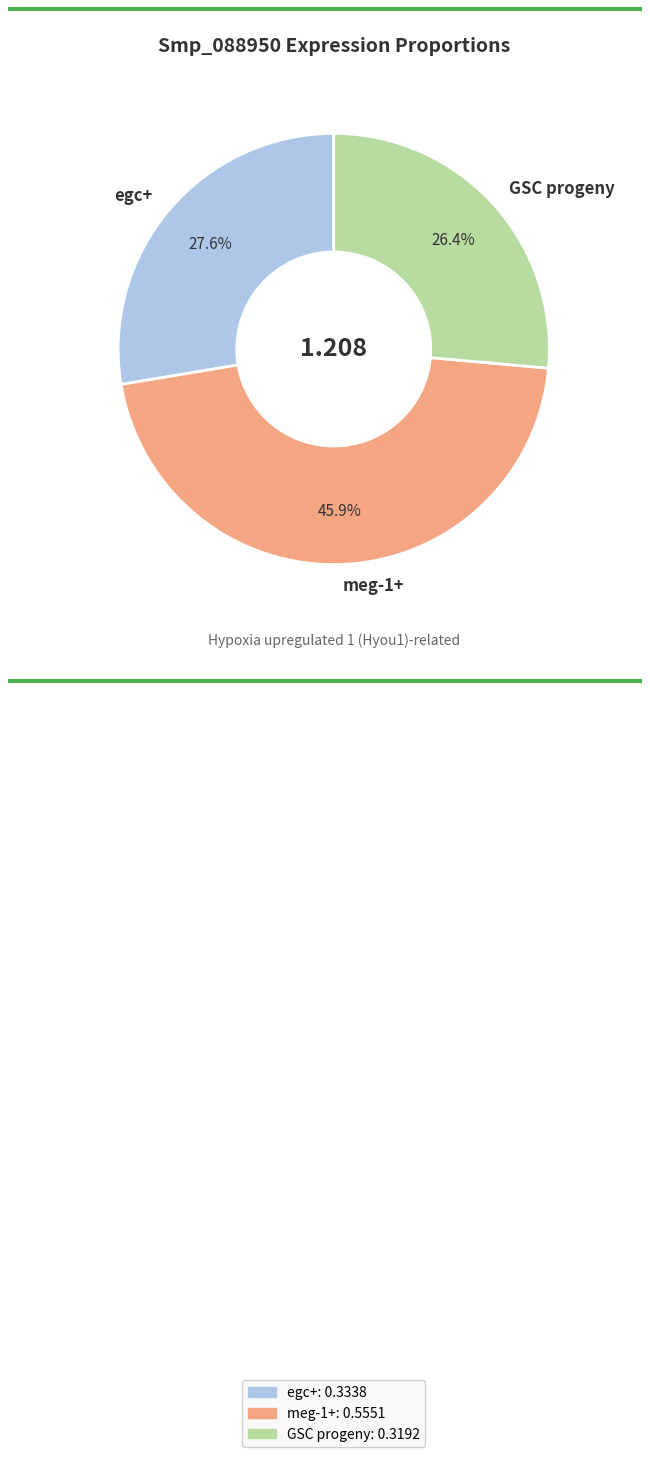

To the nearest percent, what percentage of the pie is GSC progeny?

26%